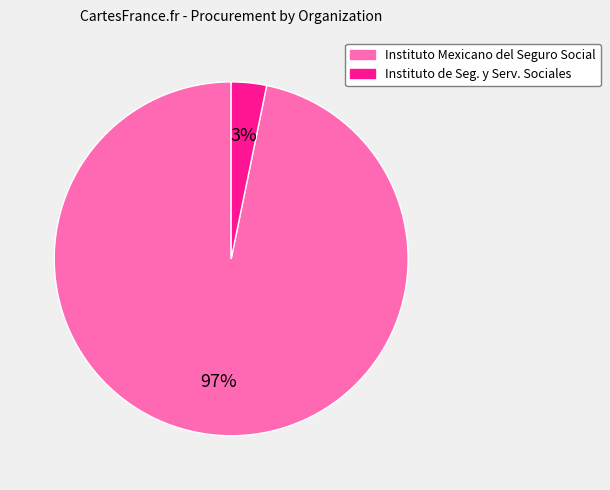

To the nearest percent, what is the difference between the largest and smallest slice percentages?

94%